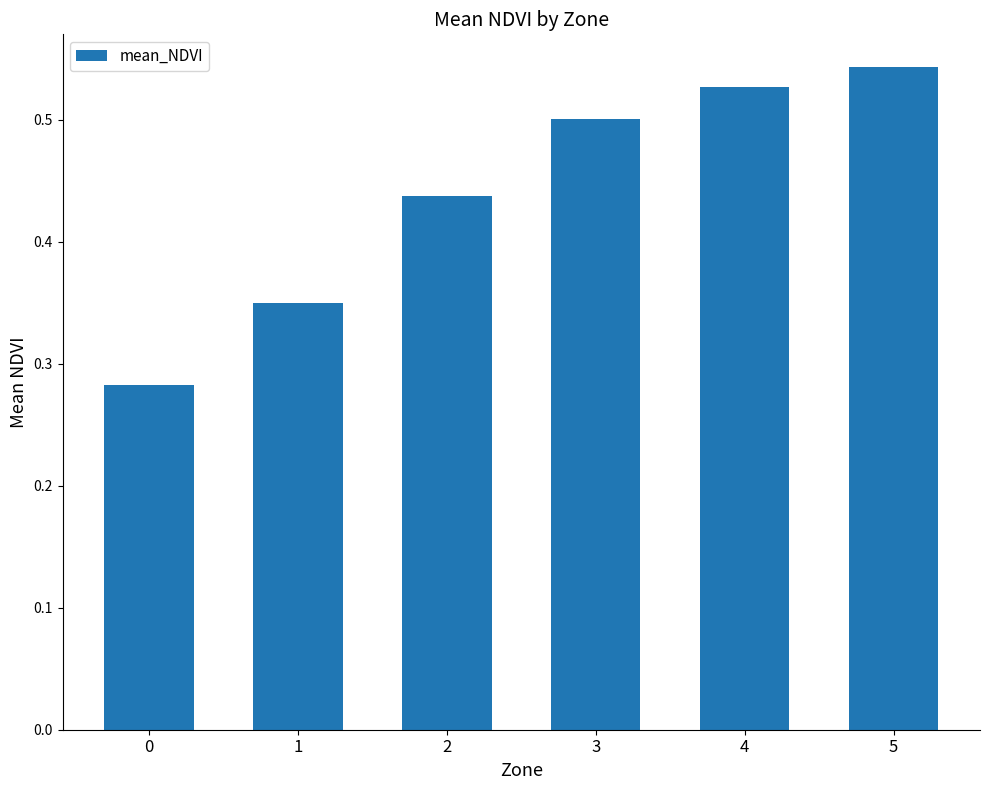

How many data points does each series have?

6